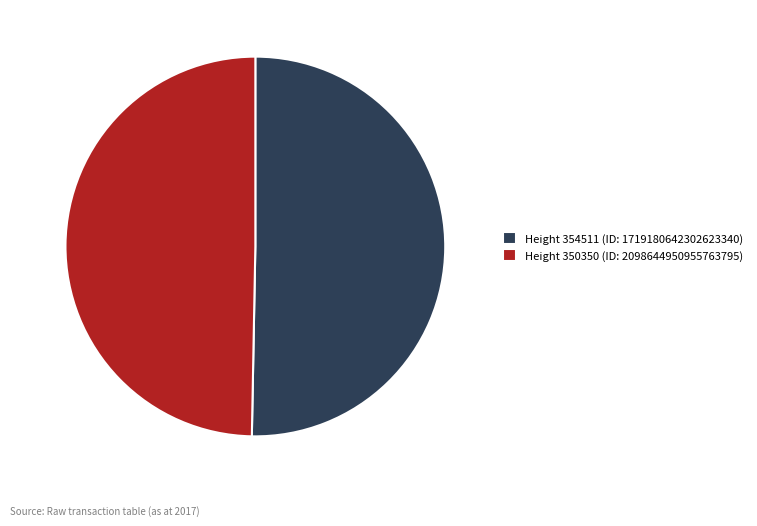

Which slice is the largest?

Height 354511 (ID: 1719180642302623340)